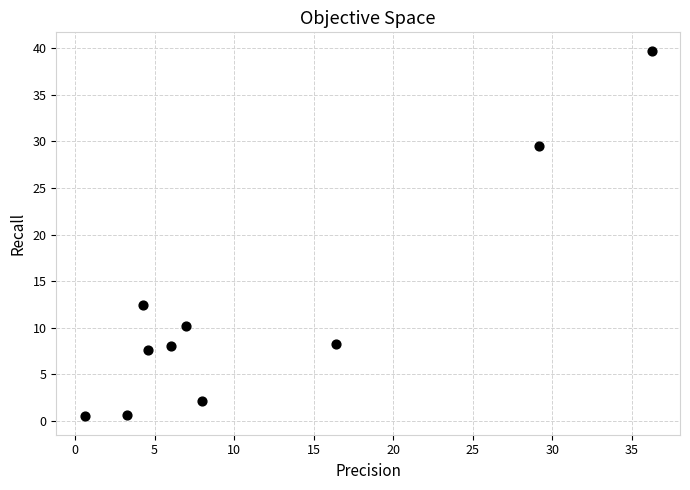

What Y value in the scatter plot is closest to 20?

12.5